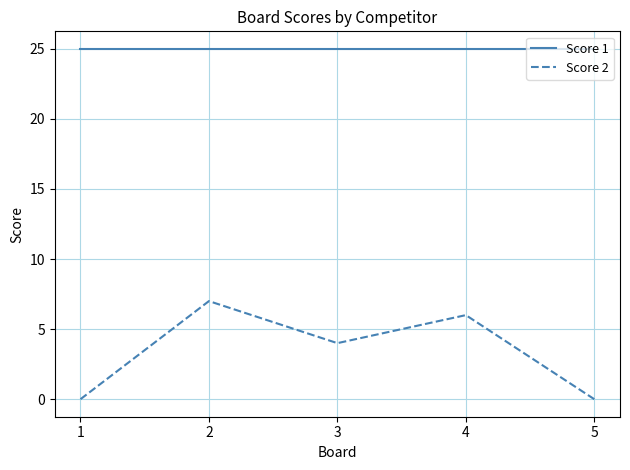

What is the highest value of the Score 1 series?

25